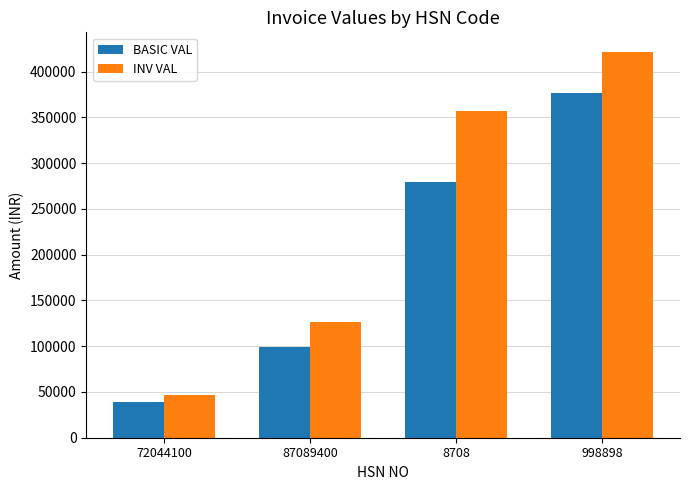

Which series changed the most between 72044100 and 998898?

INV VAL